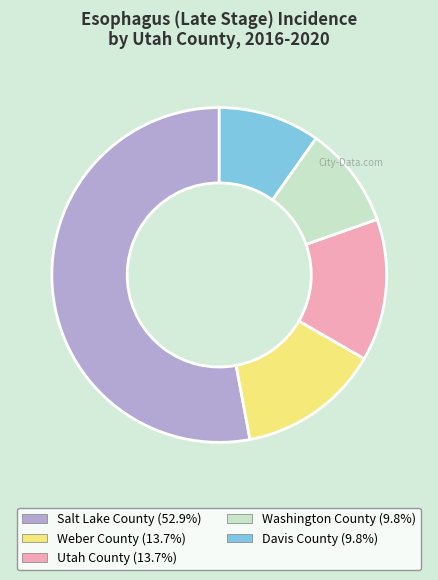

True or false: Utah County accounts for 23% of the total.

False